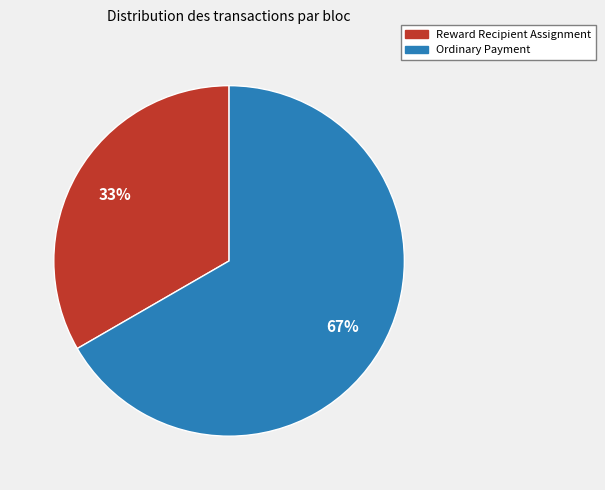

To the nearest percent, what is the average slice percentage?

50%